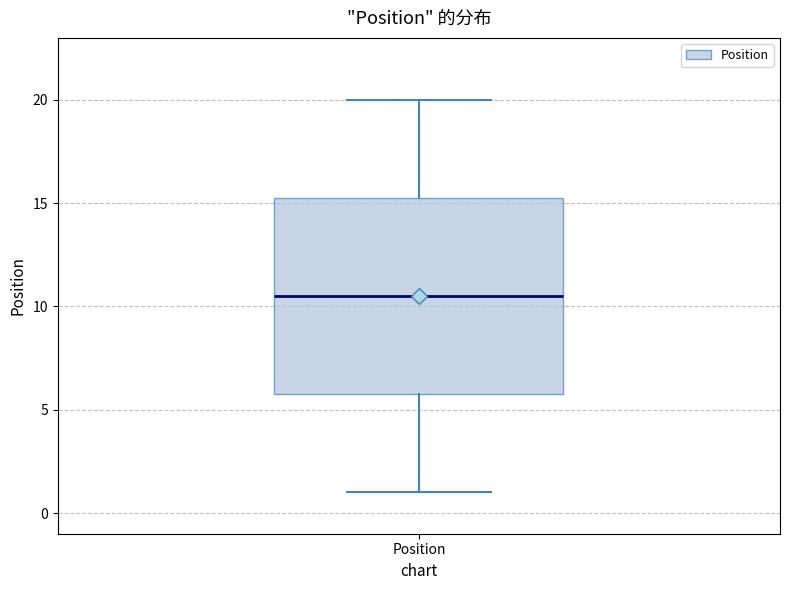

Where does the upper whisker of the box for Position end on the y-axis? The values are not printed on the chart, so give them approximately, as read against the axis.

20.0